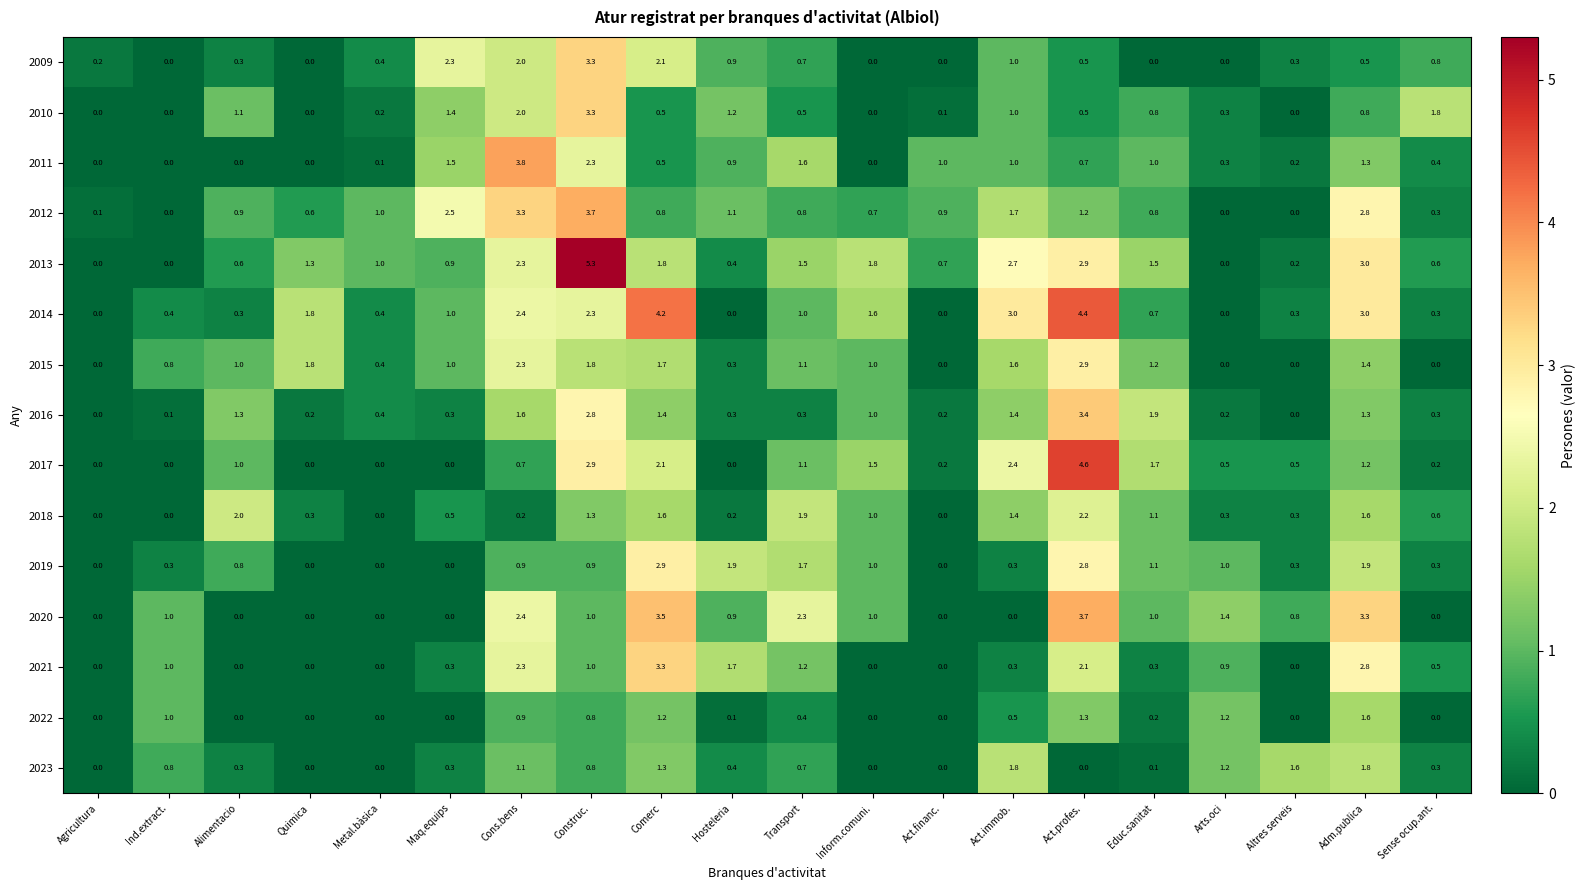

At which category is the sum across all series the highest?

Construc.